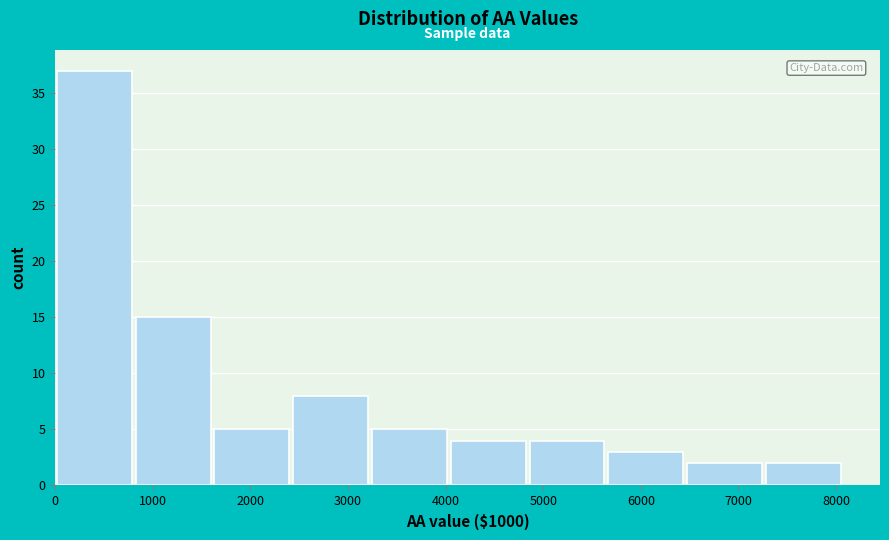

Reading left to right, list every bar in this chart as the range it spans on the x-axis followed by its height. Neither the bar edges nor the heights are printed on the chart, so give them approximately, as read against the axes.

0 to 800: 37
800 to 1600: 15
1600 to 2400: 5
2400 to 3200: 8
3200 to 4100: 5
4100 to 4900: 4
4900 to 5700: 4
5700 to 6500: 3
6500 to 7300: 2
7300 to 8100: 2